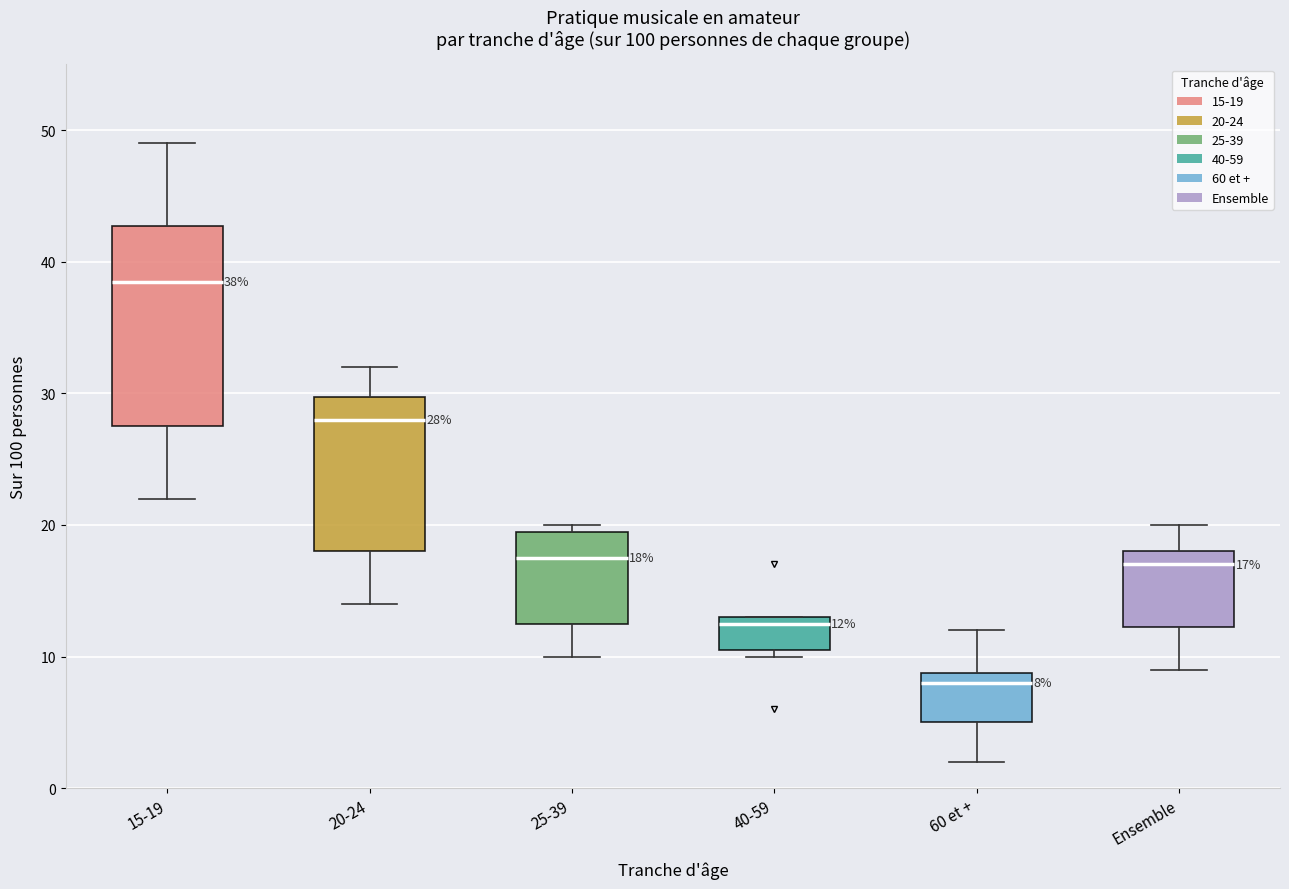

Which box's median line is the lowest?

60 et +